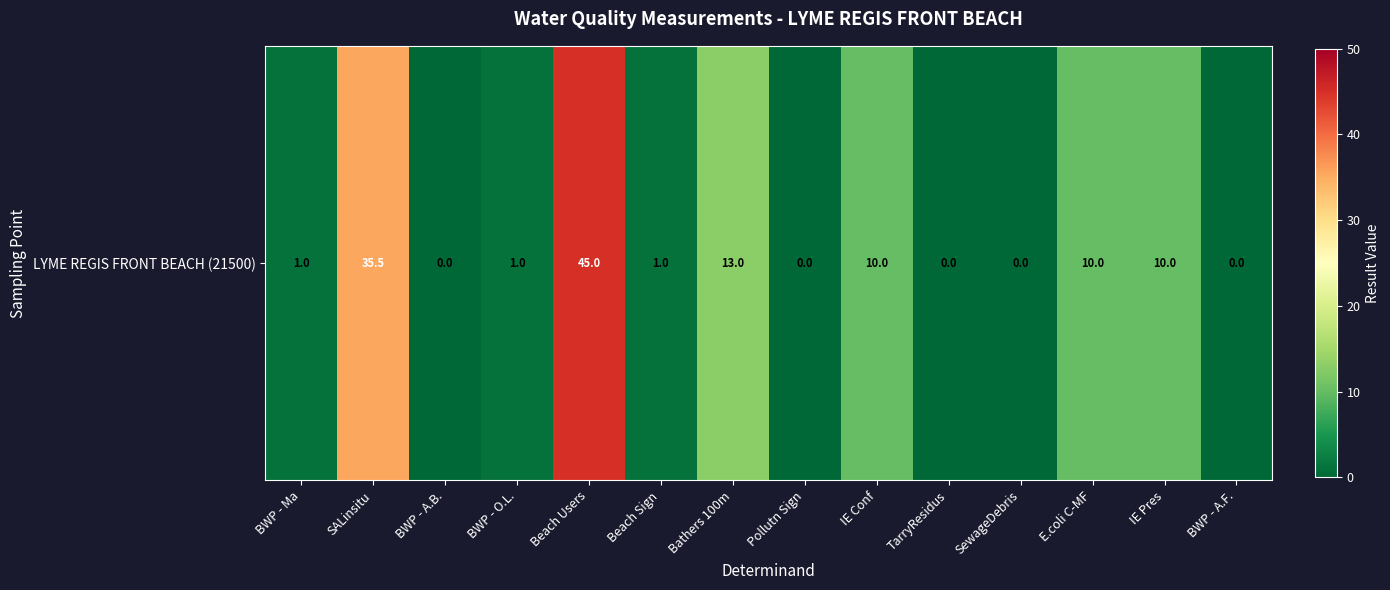

What is the greatest value displayed?

45.0